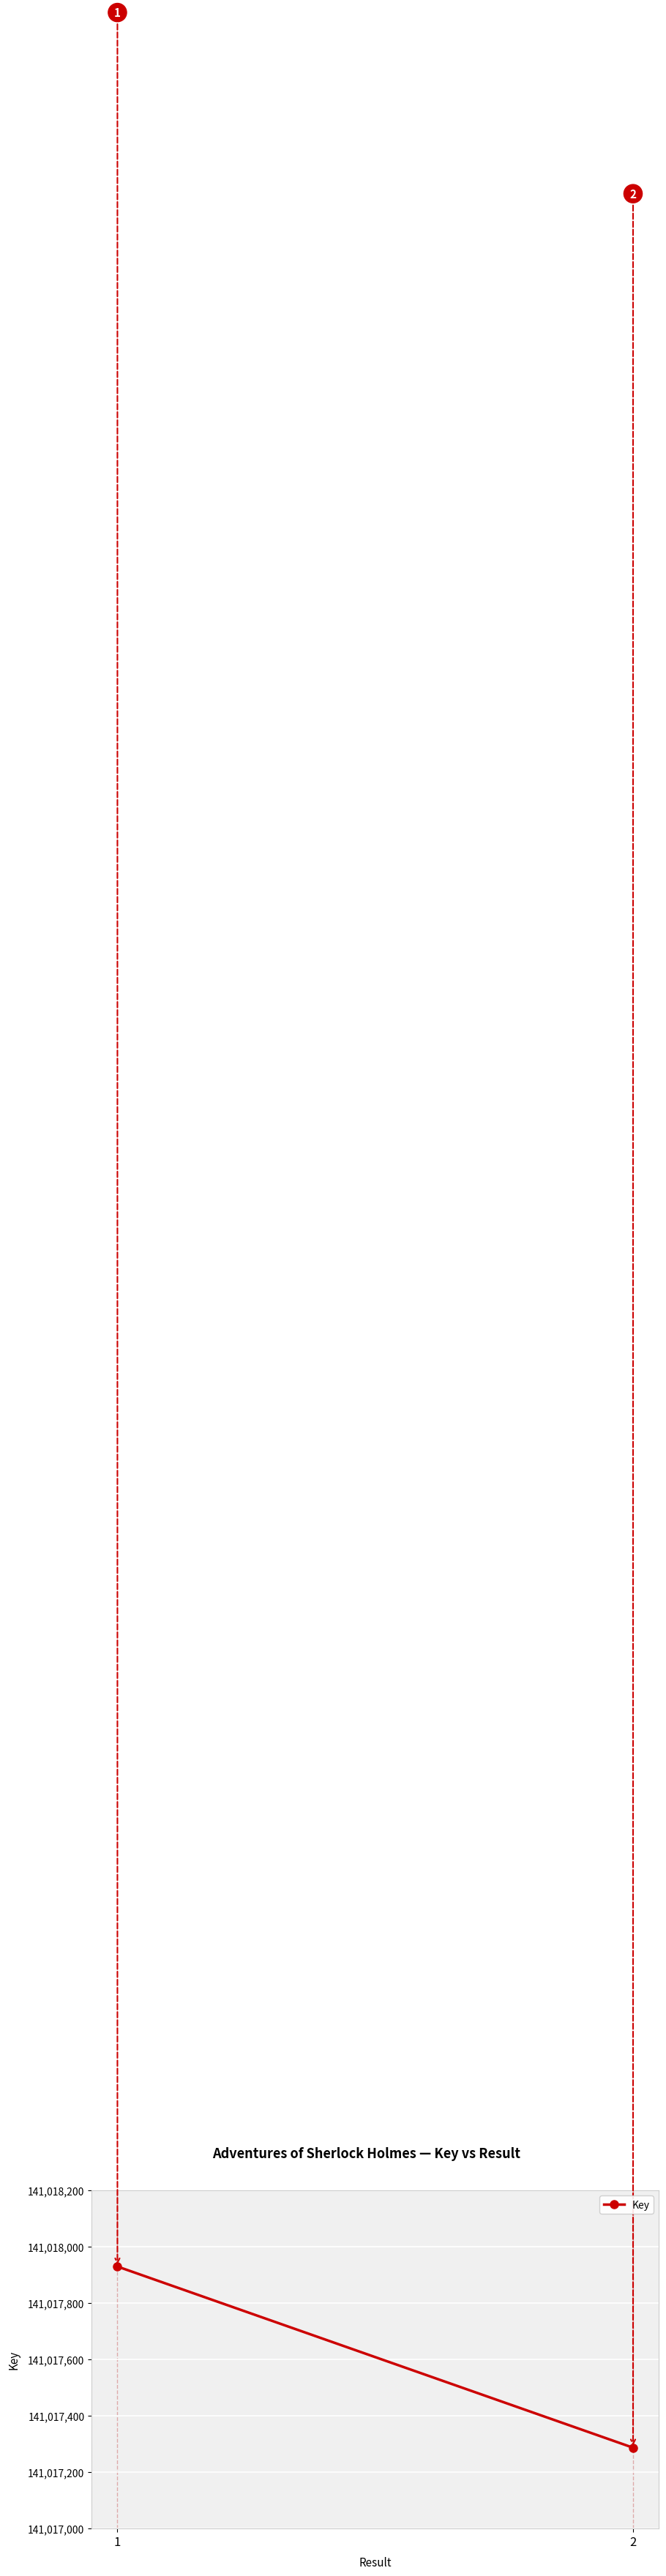

Reading left to right, transcribe all the data shown in this chart.

1=141017930	2=141017287